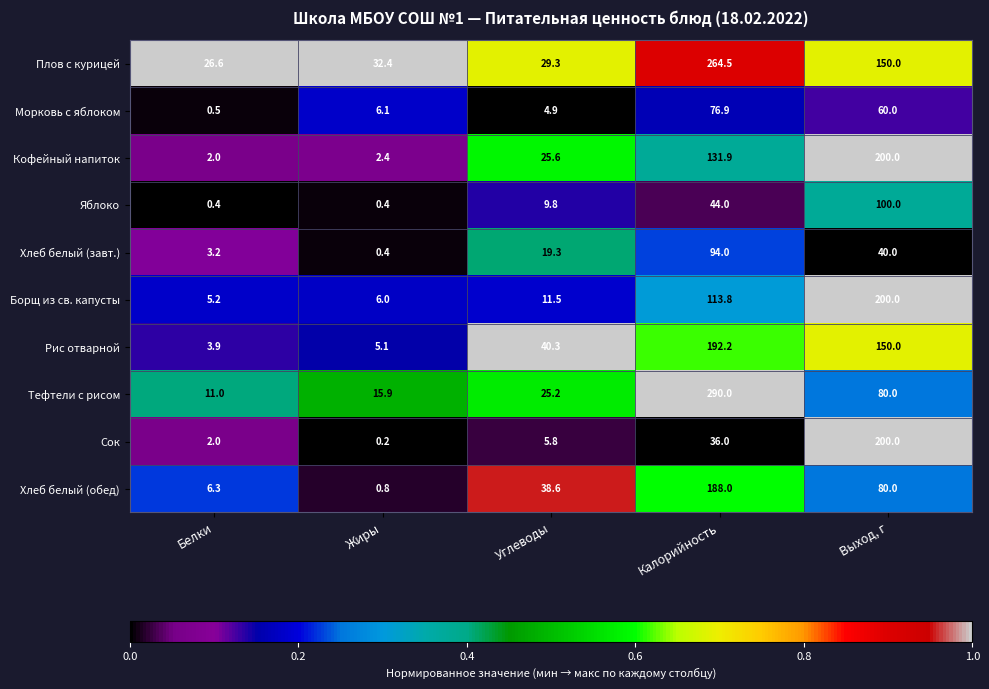

What is the average value of the Кофейный напиток series?

72.4